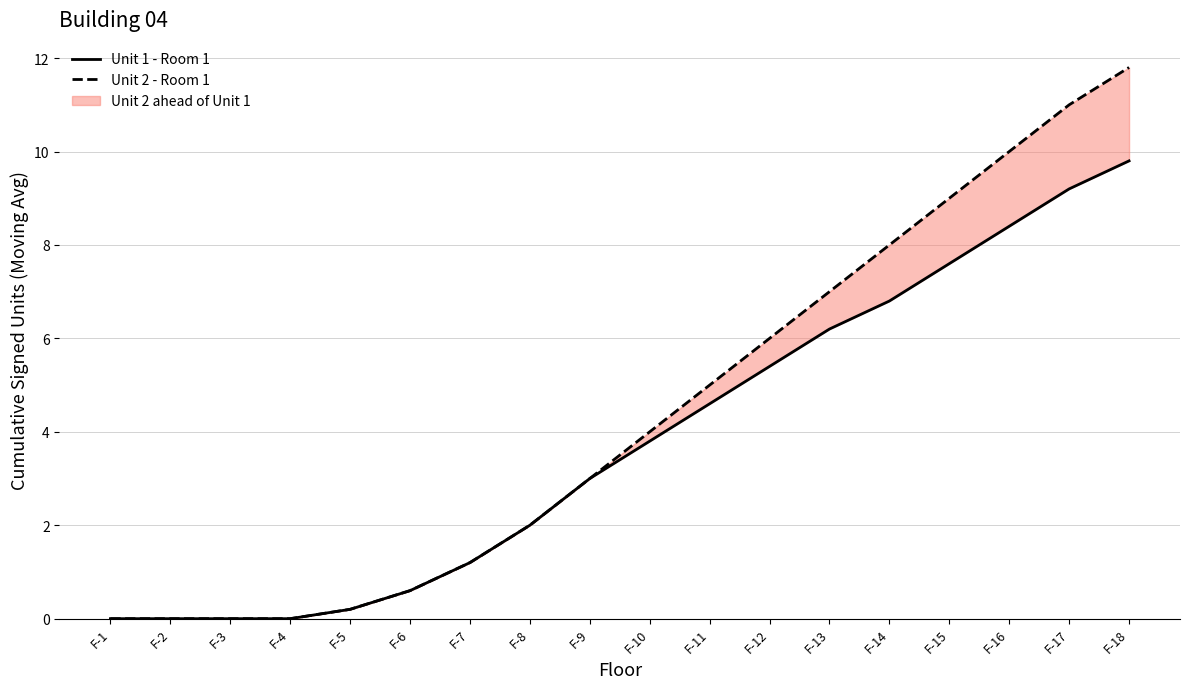

How many distinct data groups are displayed?

2